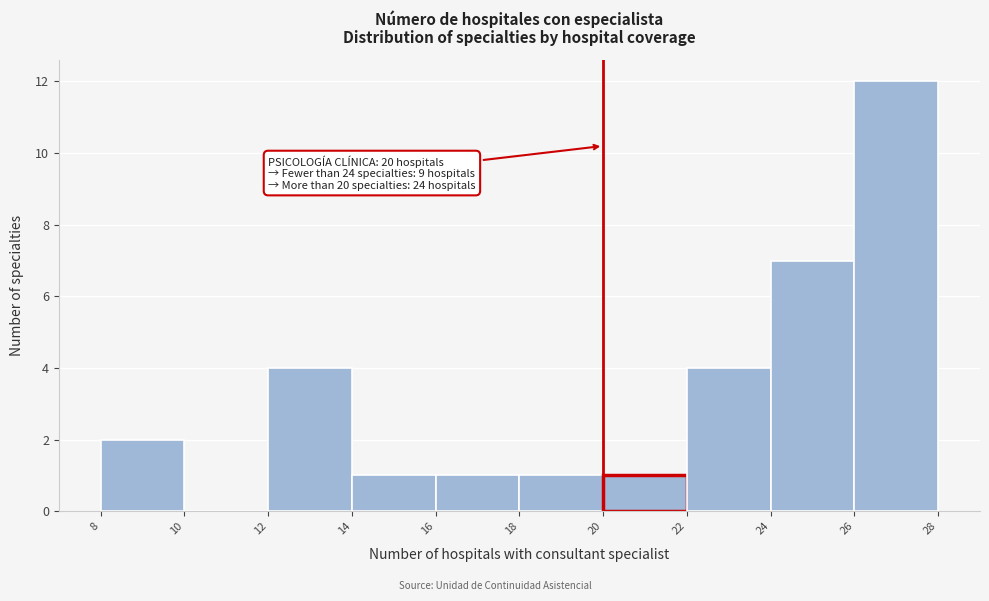

Over which range of the x-axis is the bar tallest?

26 to 28